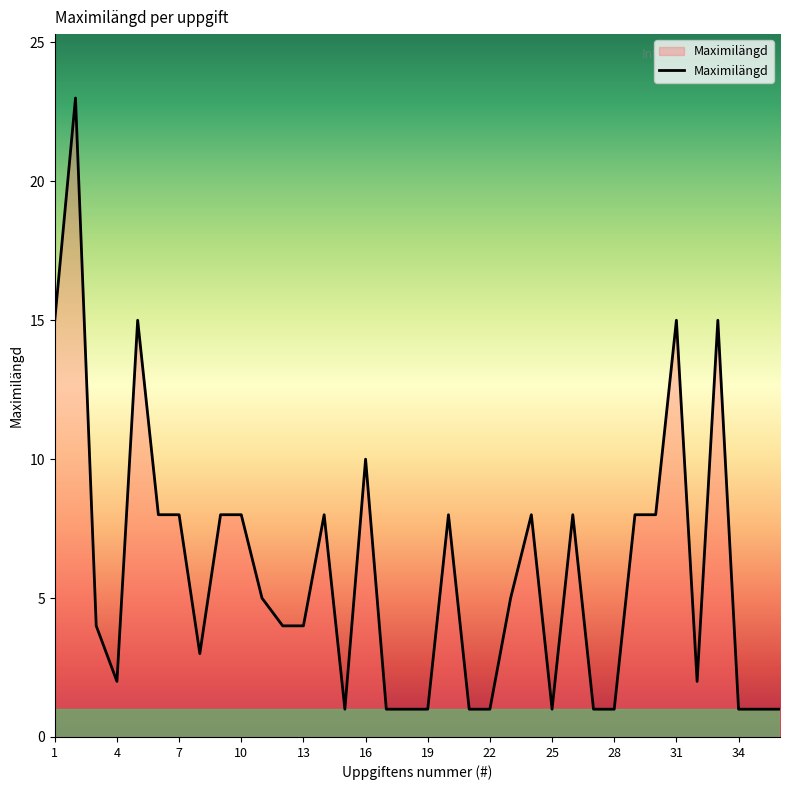

What is the difference between the maximum and minimum values?

22